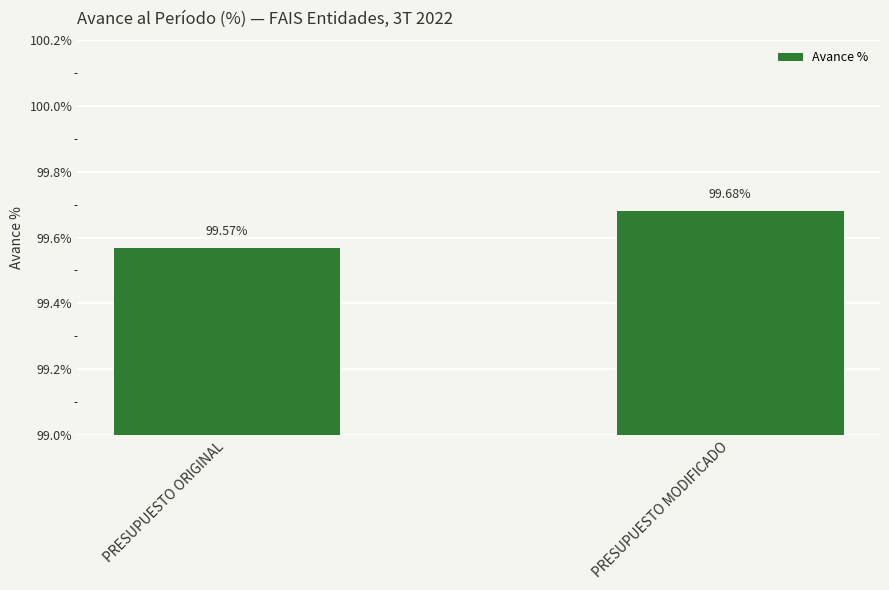

What is the value of the 2nd bar from the left?

99.7